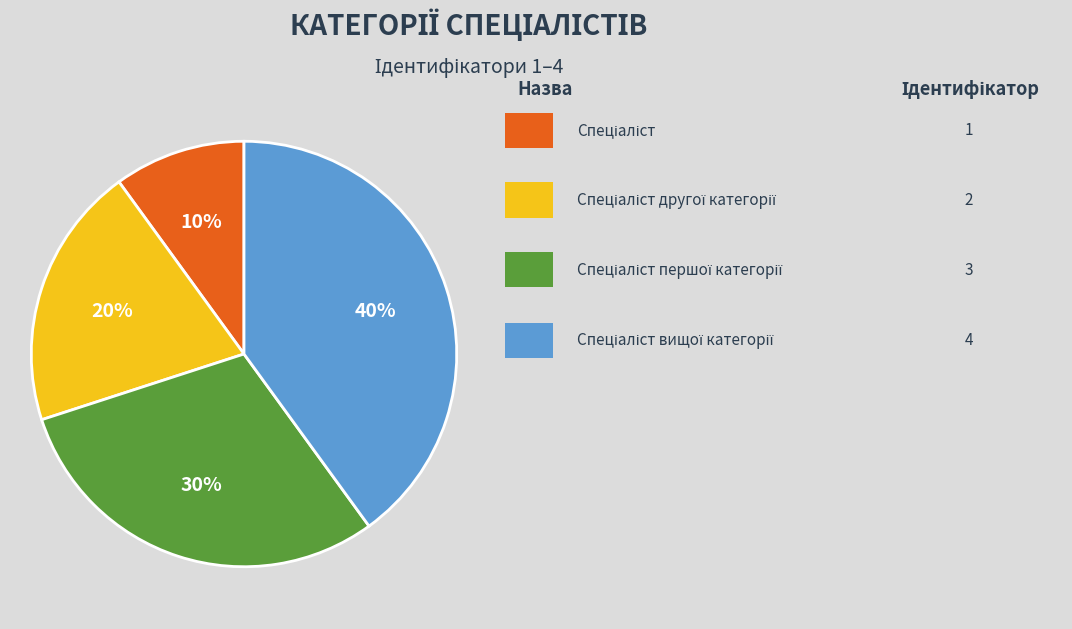

To the nearest percent, what is the average slice percentage?

25%